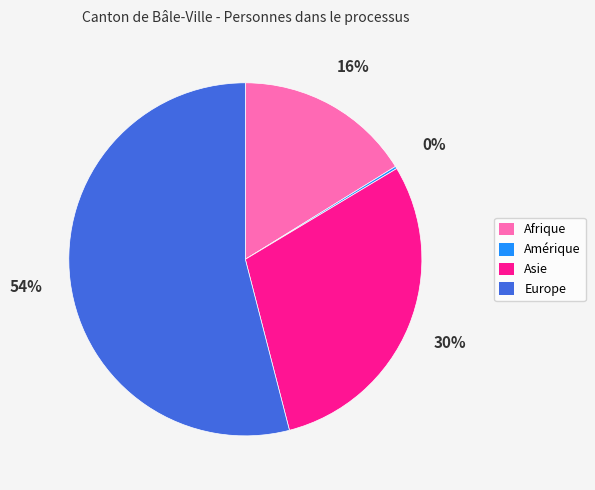

Which category has the biggest portion of the pie?

Europe